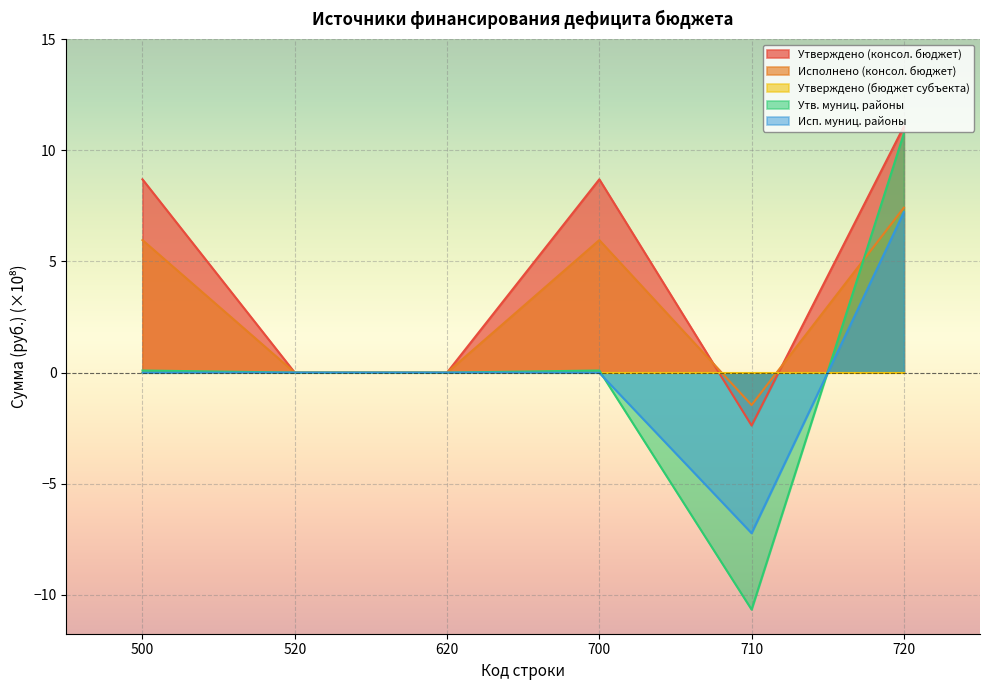

How many interior local valleys does the Утверждено (консол. бюджет) series have?

1